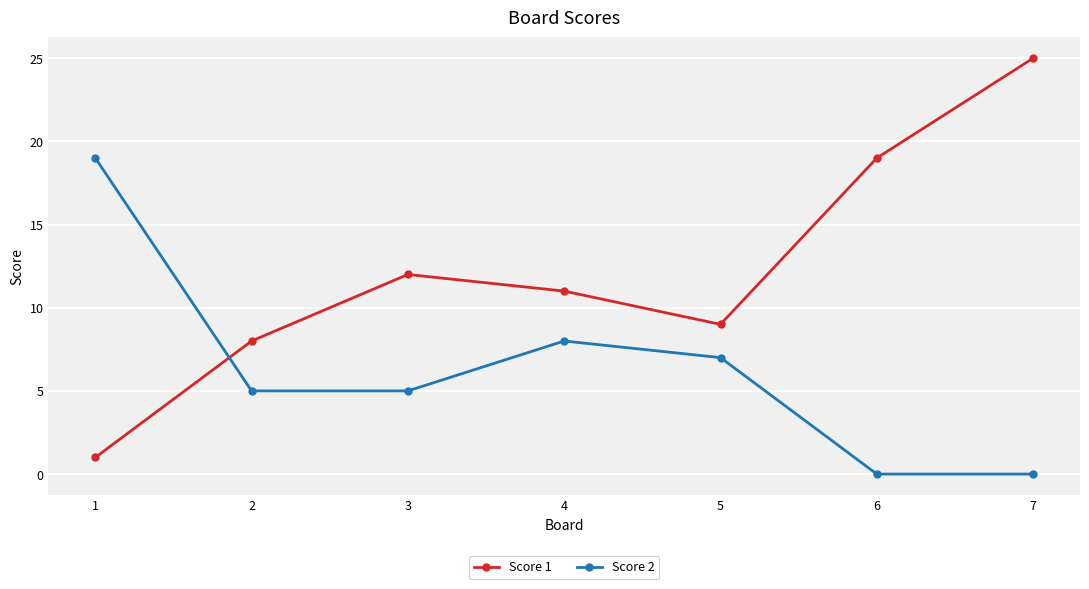

What is the difference between the maximum and second lowest values in the Score 2 series?

19